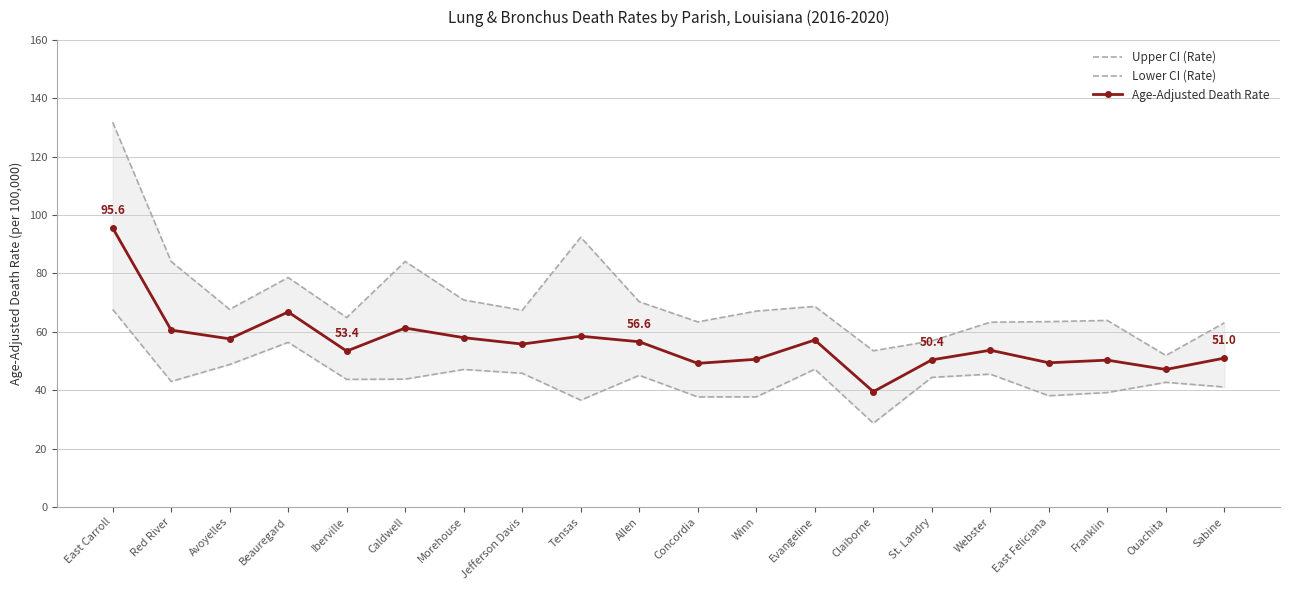

Reading left to right, transcribe all the data shown in this chart.

Upper CI (Rate): 131.8	84.1	67.7	78.6	64.9	84.1	70.9	67.4	92.4	70.3	63.4	67.1	68.7	53.5	56.9	63.3	63.5	63.9	51.9	63.1
Lower CI (Rate): 67.7	43.0	48.8	56.4	43.7	43.8	47.1	45.8	36.6	45.1	37.7	37.7	47.2	28.7	44.4	45.5	38.1	39.2	42.7	41.1
Age-Adjusted Death Rate: 95.6	60.6	57.6	66.8	53.4	61.3	58.0	55.8	58.5	56.6	49.2	50.6	57.2	39.5	50.4	53.7	49.4	50.3	47.1	51.0